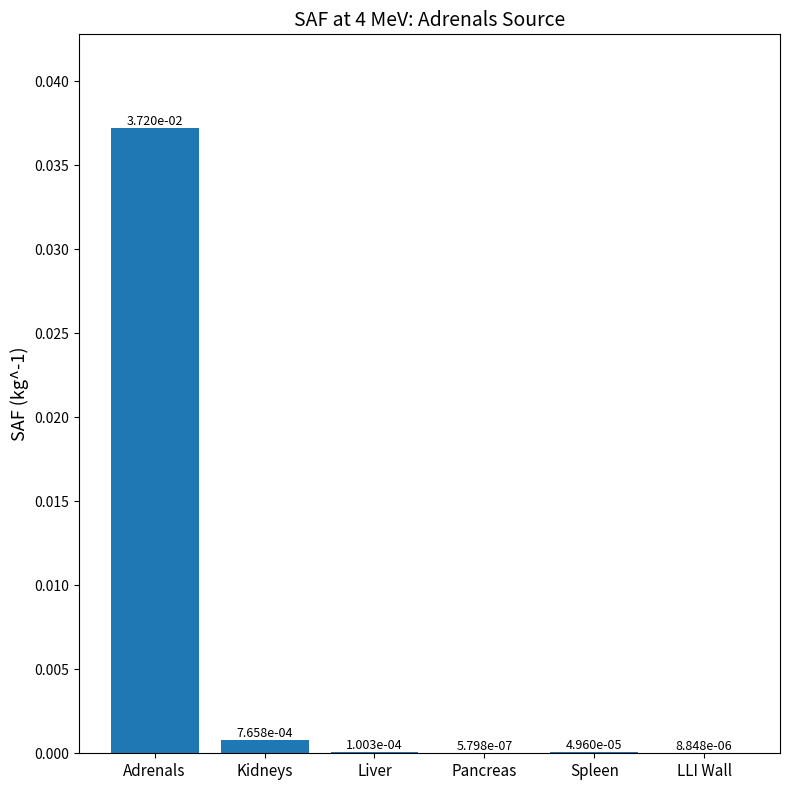

Which category has the highest value across all series?

Adrenals